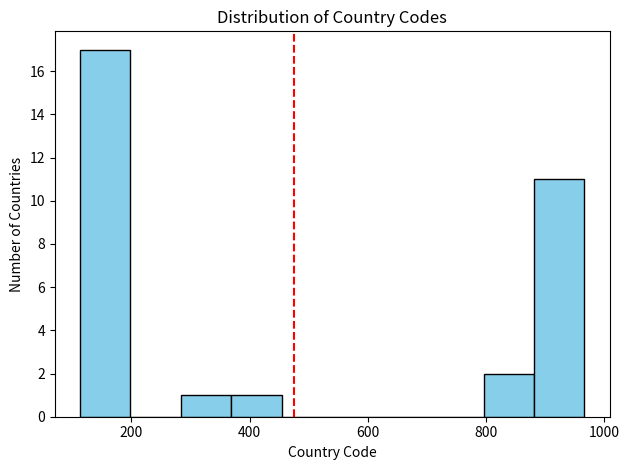

Reading left to right, transcribe this chart: for each bar, give the range it covers on the x-axis and its height. Neither the bar edges nor the heights are printed on the chart, so give them approximately, as read against the axes.

120 to 200: 17
200 to 280: 0
280 to 360: 1
360 to 460: 1
460 to 540: 0
540 to 620: 0
620 to 720: 0
720 to 800: 0
800 to 880: 2
880 to 960: 11